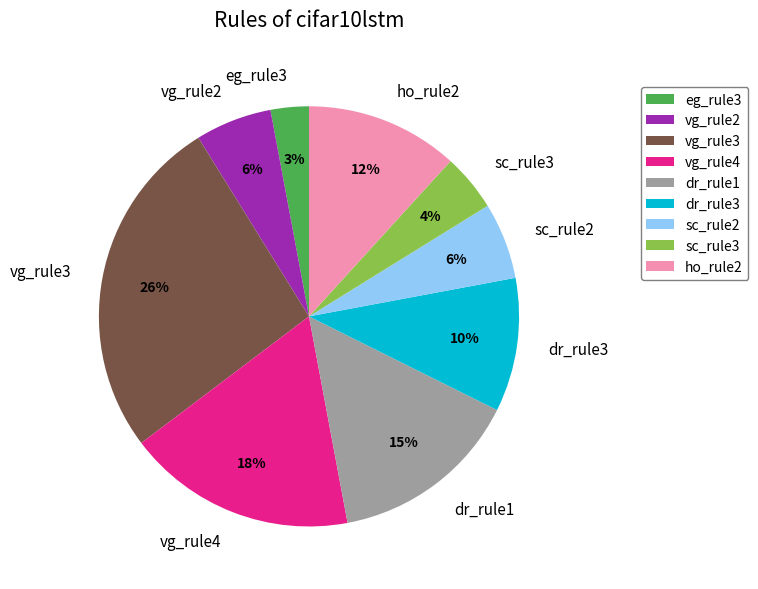

Do vg_rule4 and dr_rule3 together represent more than half of the pie?

No